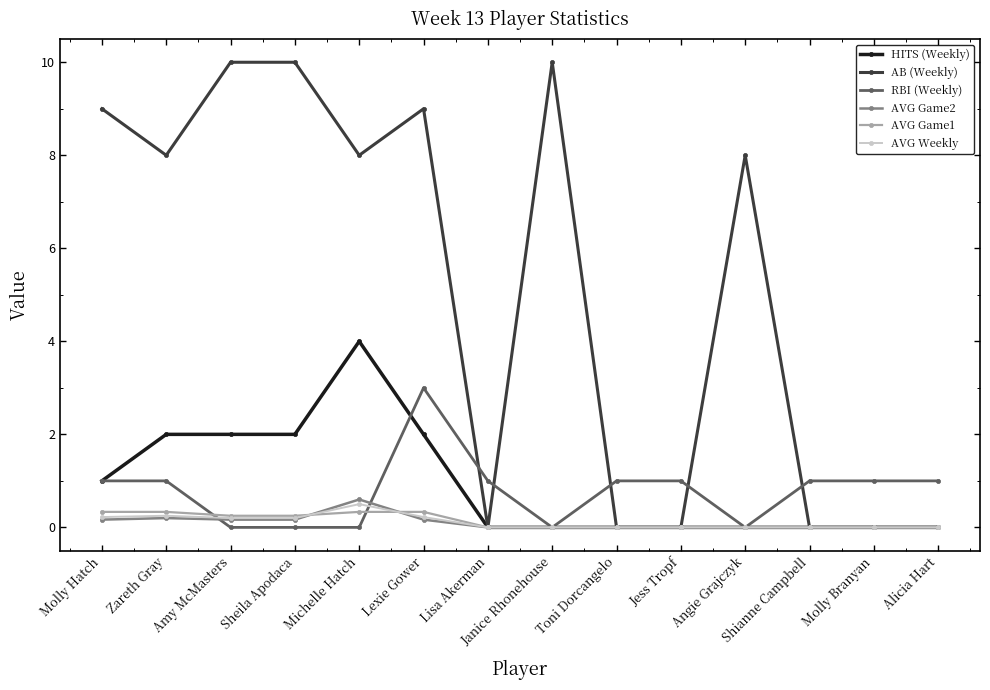

Read the HITS (Weekly) value at Michelle Hatch.

4.0